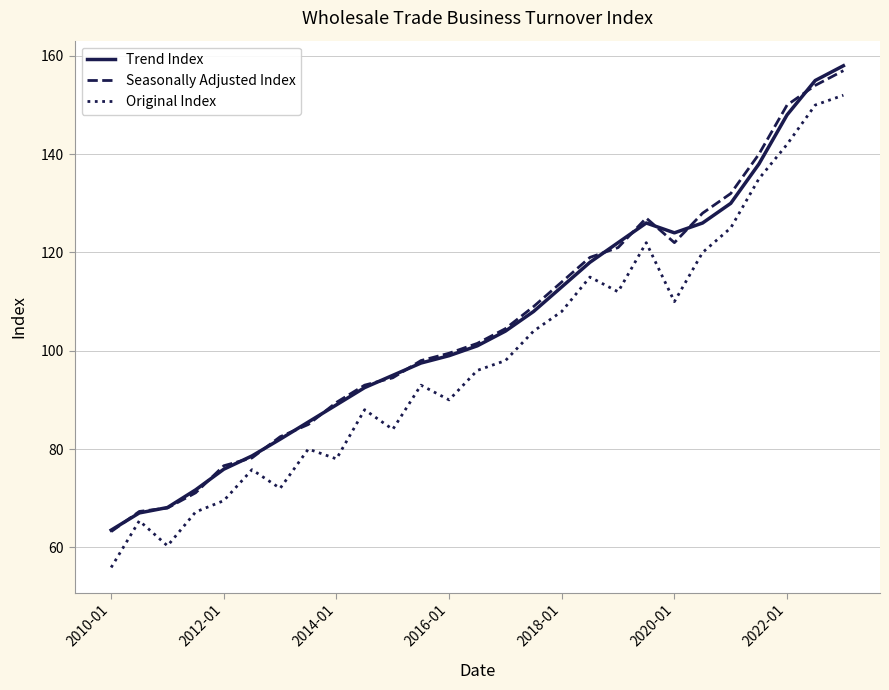

What is the minimum value shown in the chart?

55.9